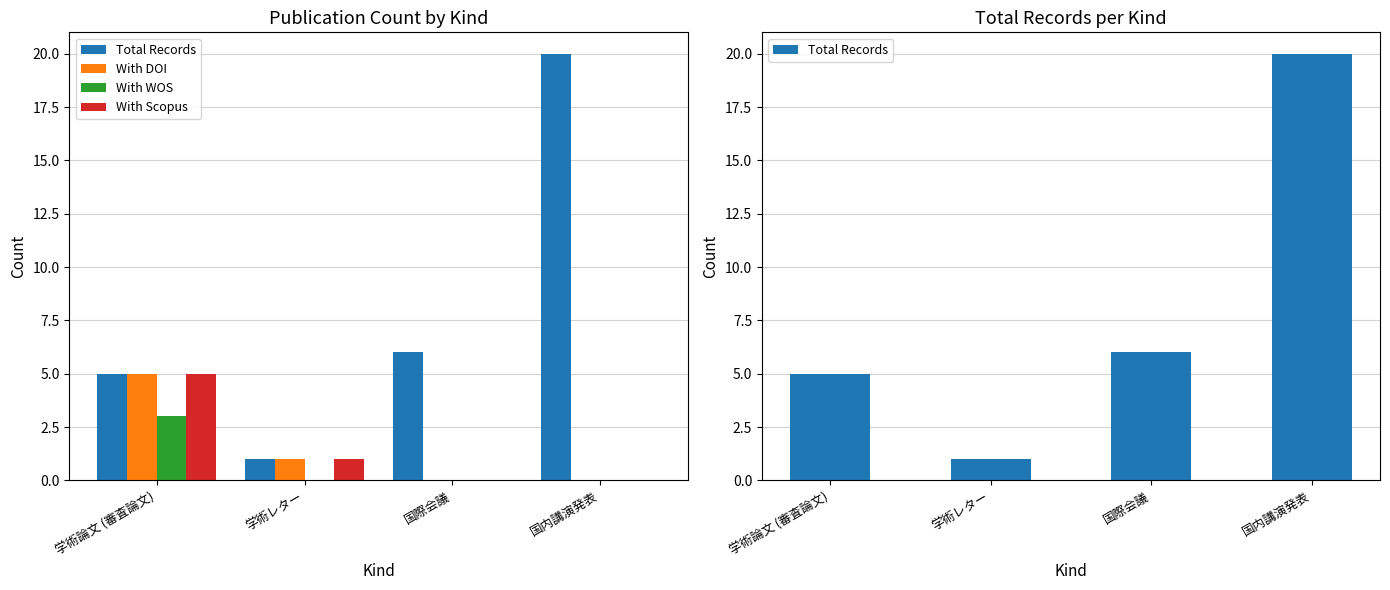

What is the label of the 1st bar from the left?

学術論文 (審査論文)